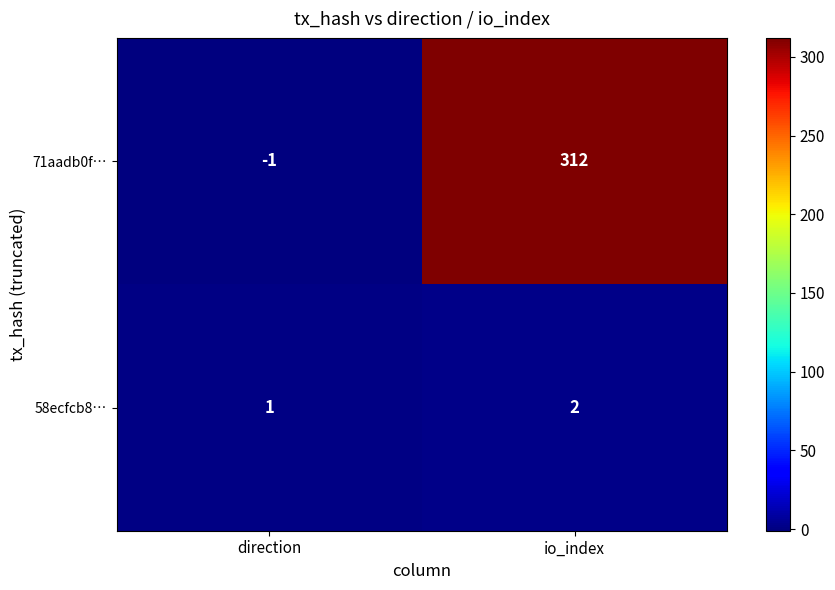

How many data points does each series have?

2